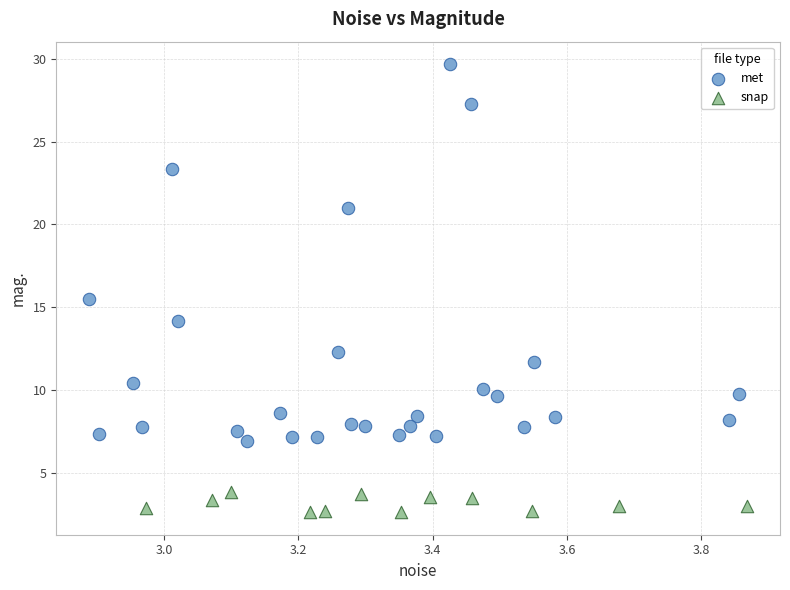

Which series contains the lowest Y value?

snap